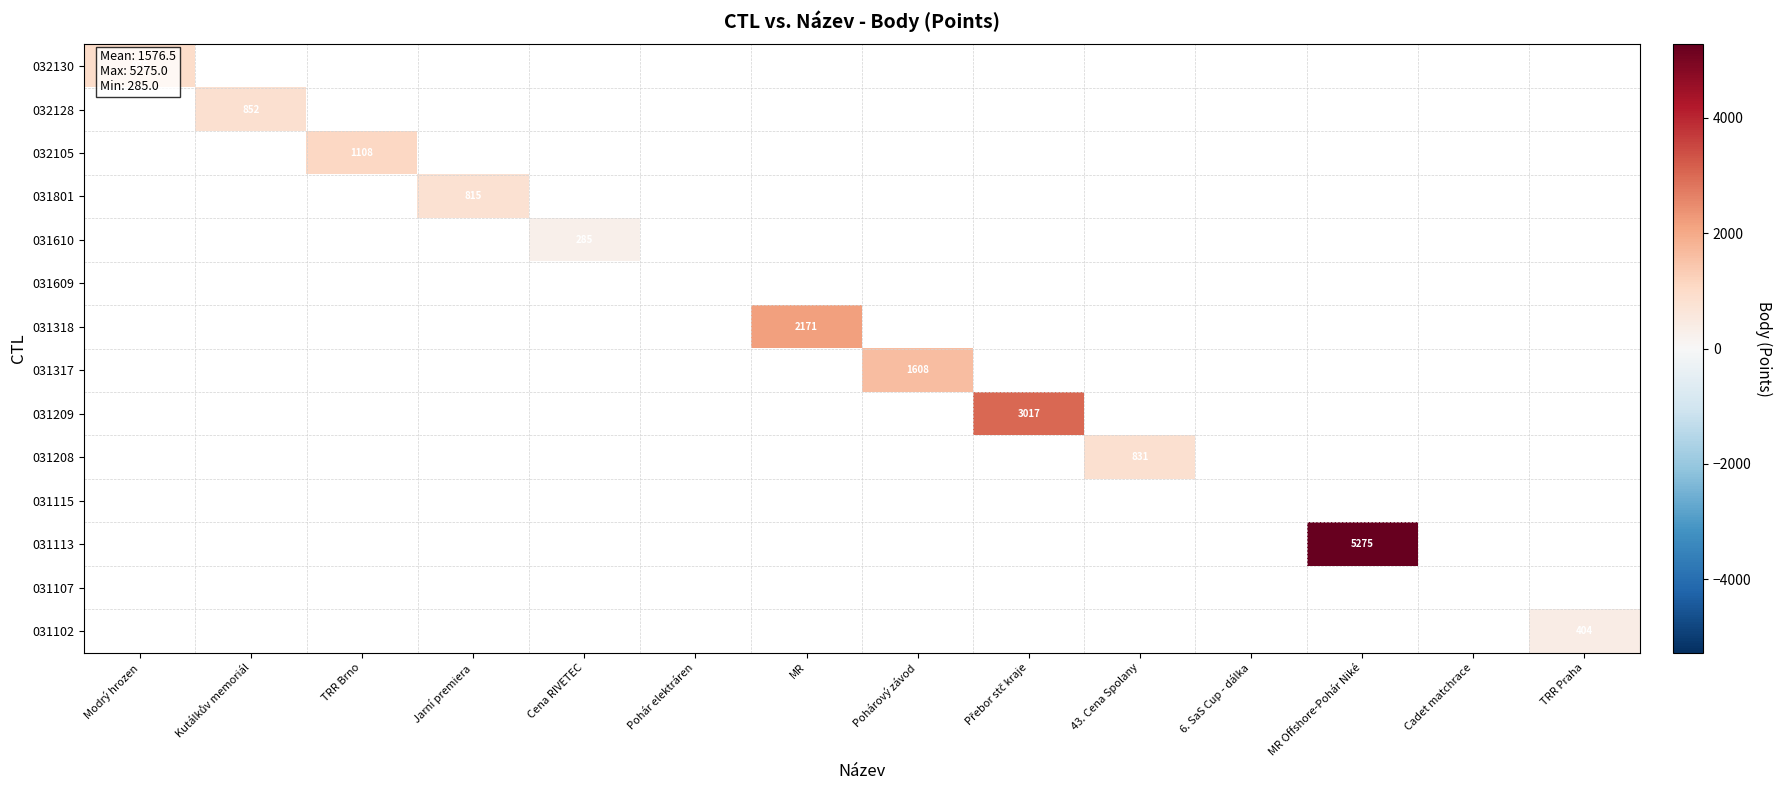

What is the greatest value displayed?

5275.0